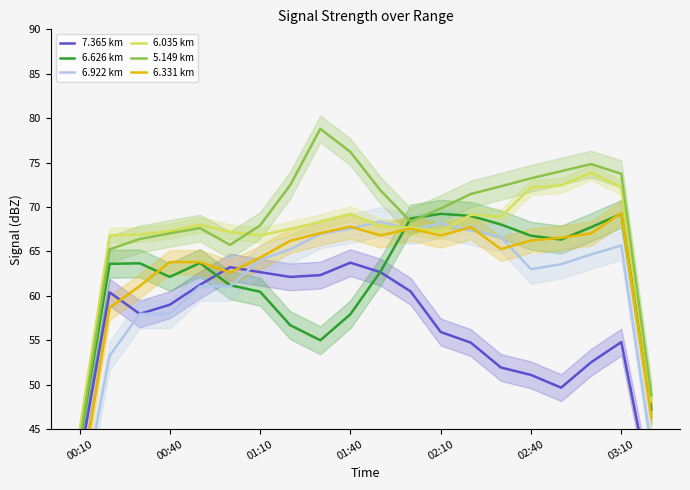

True or false: 6.922 km has more than 0 interior local peaks.

True